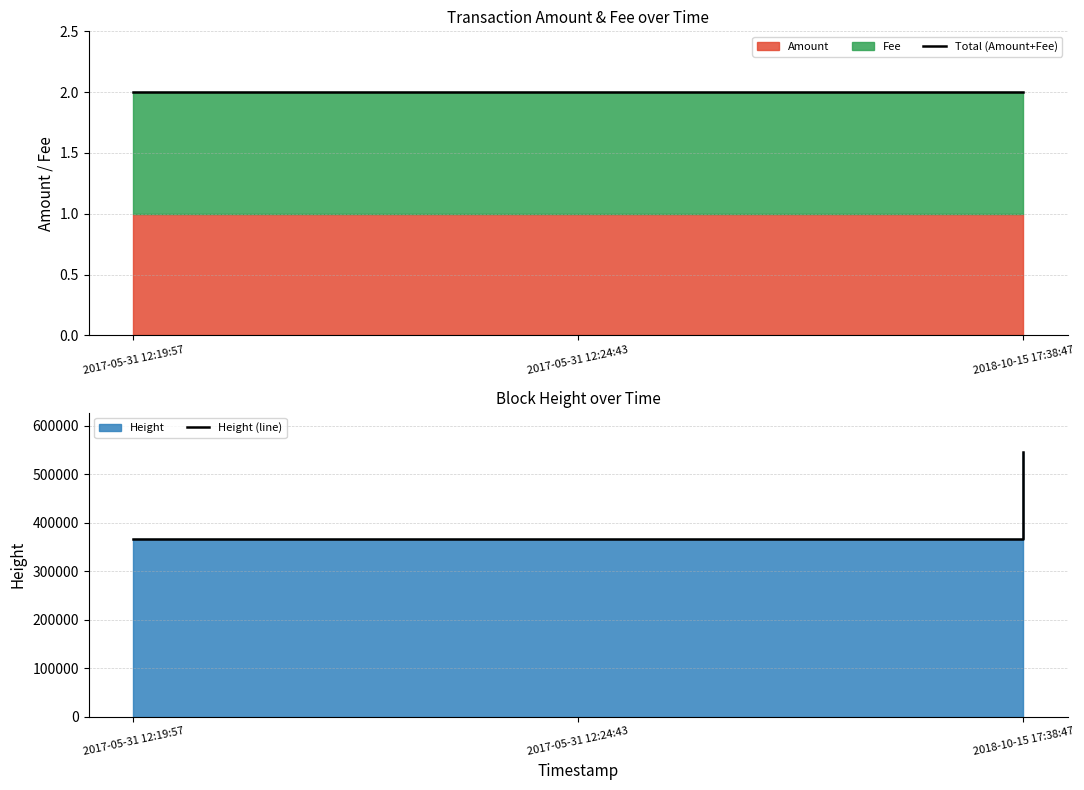

Does the chart have visible grid lines?

Yes